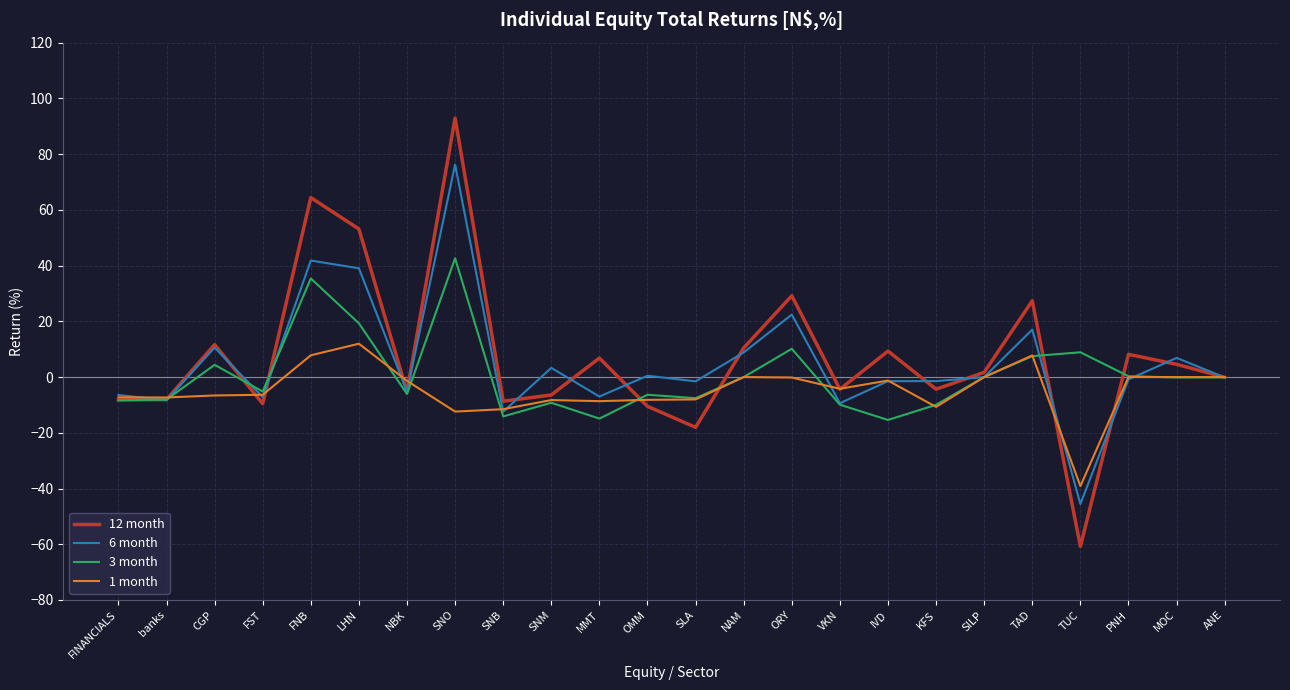

Is the value of 12 month at LHN greater than the value of 1 month at ANE?

Yes